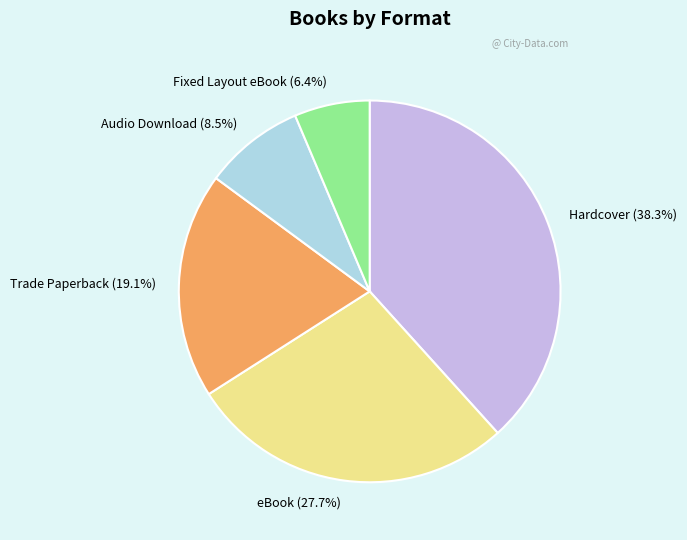

Between Hardcover and Audio Download, which is larger?

Hardcover